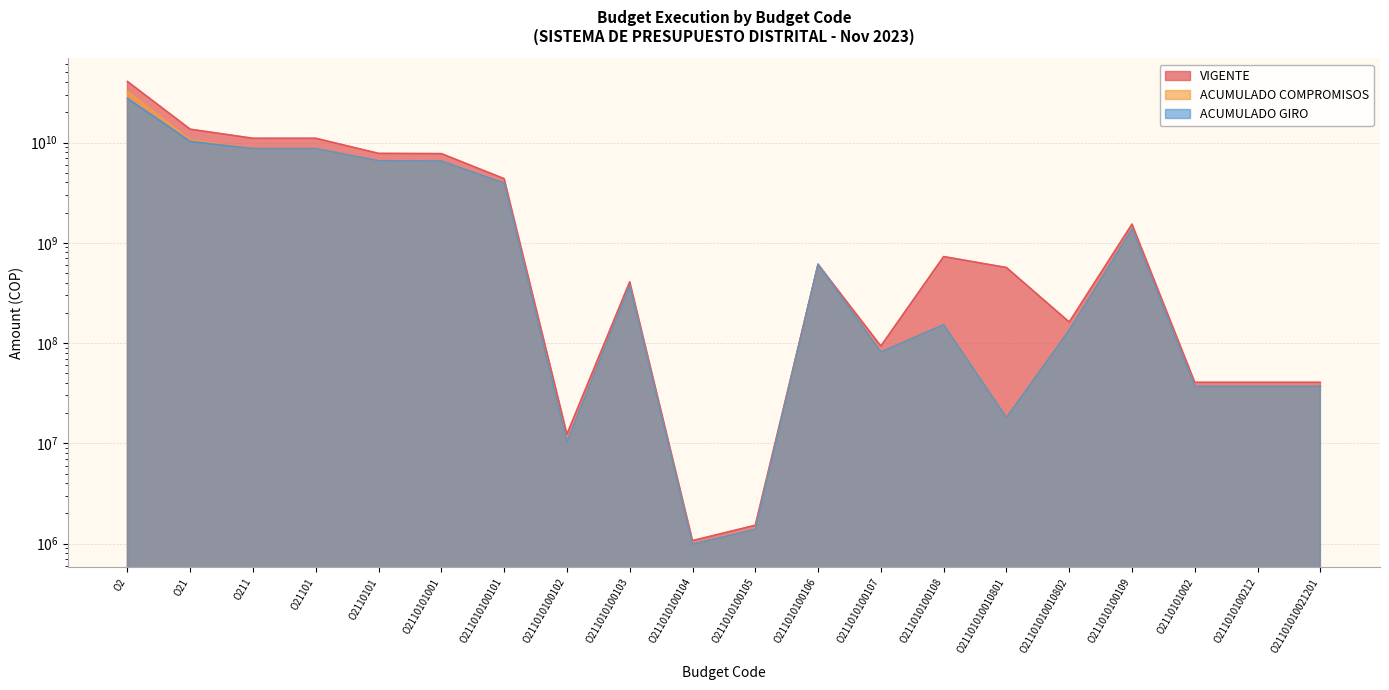

Reading left to right, list all the values displayed in this chart.

VIGENTE: O2=40603627045	O21=13562788000	O211=11014136000	O21101=11014136000	O2110101=7785509000	O2110101001=7744941000	O211010100101=4355983000	O211010100102=12352000	O211010100103=408161000	O211010100104=1071000	O211010100105=1524000	O211010100106=609500000	O211010100107=93390000	O211010100108=728385000	O21101010010801=566300000	O21101010010802=162085000	O211010100109=1534575000	O2110101002=40568000	O211010100212=40568000	O21101010021201=40568000
ACUMULADO COMPROMISOS: O2=32284305365	O21=10577273445	O211=8706024885	O21101=8706024885	O2110101=6572865482	O2110101001=6535877795	O211010100101=3936775629	O211010100102=10280630	O211010100103=372724845	O211010100104=986765	O211010100105=1382625	O211010100106=609293061	O211010100107=81361254	O211010100108=152426846	O21101010010801=18035599	O21101010010802=134391247	O211010100109=1370646140	O2110101002=36987687	O211010100212=36987687	O21101010021201=36987687
ACUMULADO GIRO: O2=27478299770	O21=10250447071	O211=8704500194	O21101=8704500194	O2110101=6571340791	O2110101001=6534353104	O211010100101=3935280212	O211010100102=10280630	O211010100103=372724845	O211010100104=986765	O211010100105=1382625	O211010100106=609293061	O211010100107=81331980	O211010100108=152426846	O21101010010801=18035599	O21101010010802=134391247	O211010100109=1370646140	O2110101002=36987687	O211010100212=36987687	O21101010021201=36987687